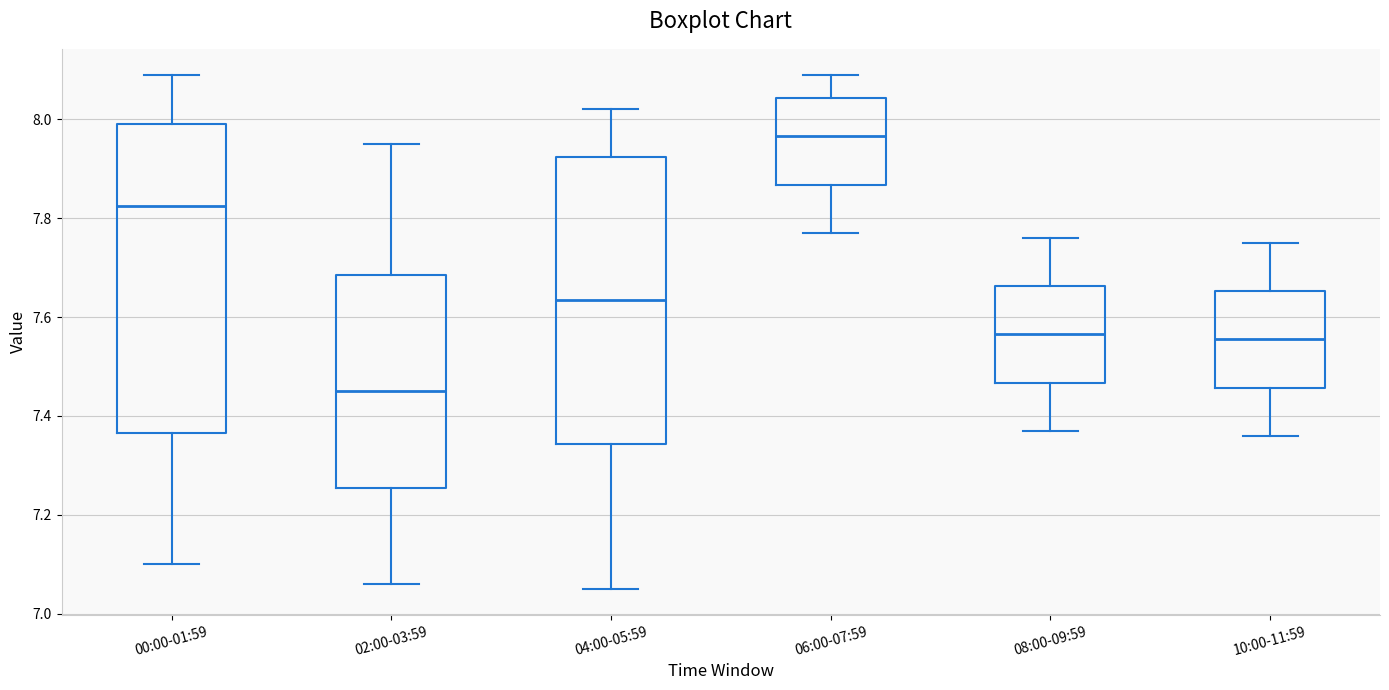

Where does the upper whisker of the box for 10:00-11:59 end on the y-axis? The values are not printed on the chart, so give them approximately, as read against the axis.

7.76